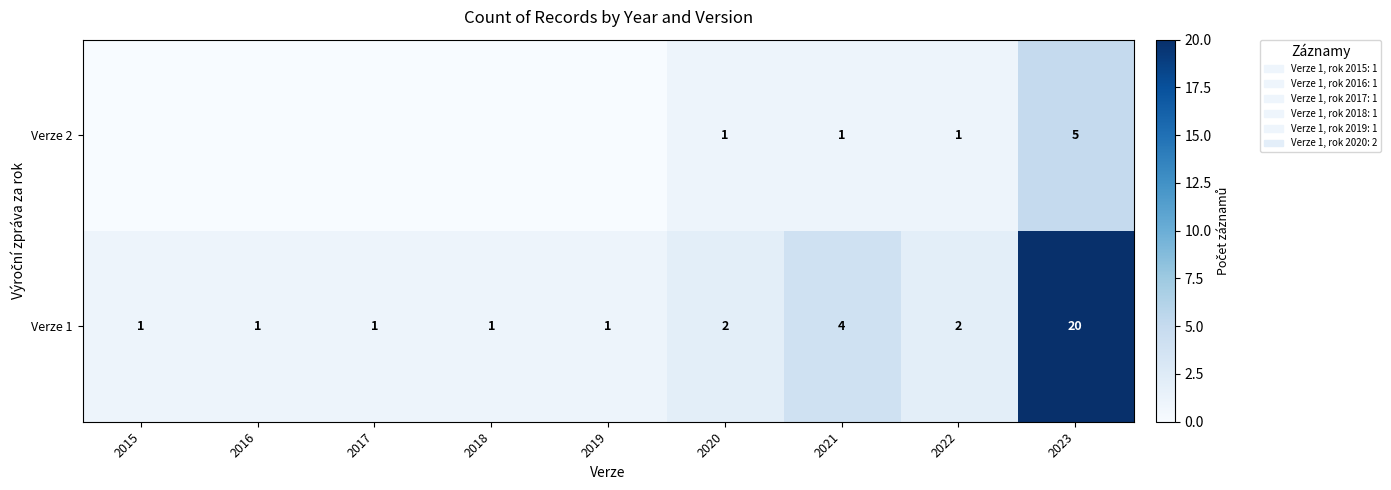

Which category has the highest value in the Verze 1 series?

2023